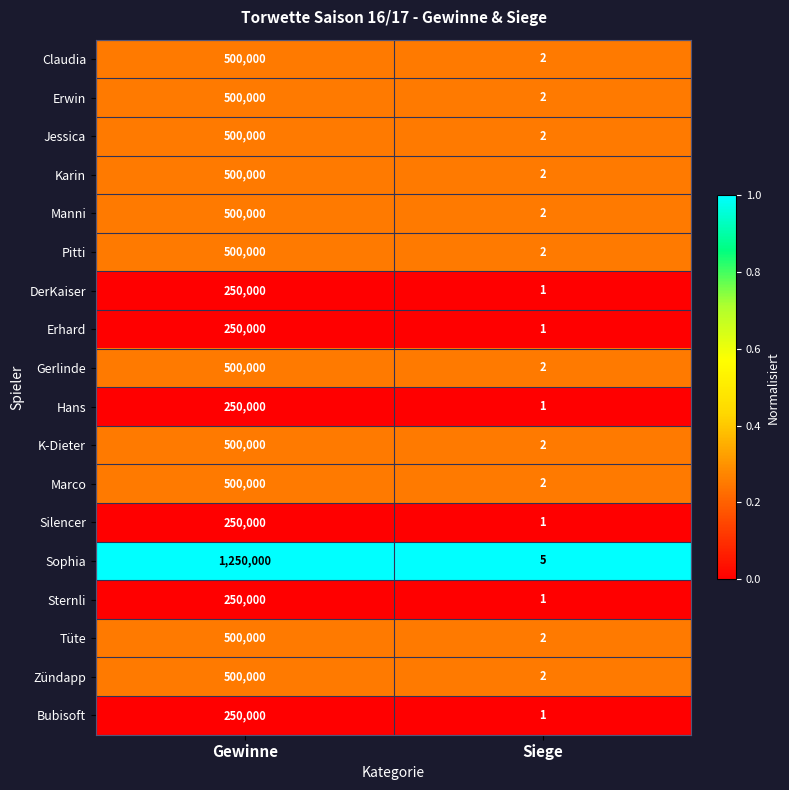

Is the value of Zündapp at Gewinne greater than the value of Bubisoft at Siege?

Yes